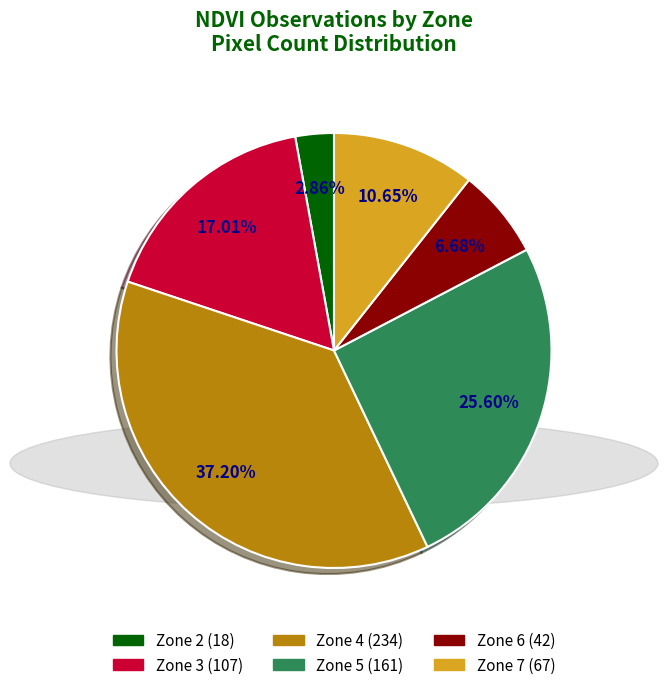

What percentage is the Zone 4 slice, to the nearest percent?

37%